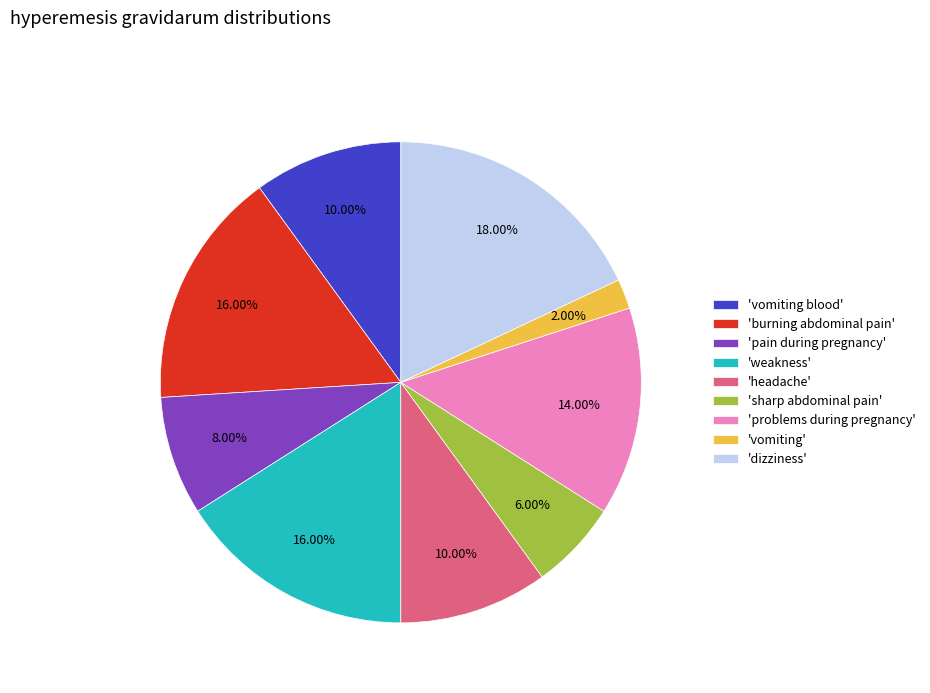

Which slice is the largest?

'dizziness'